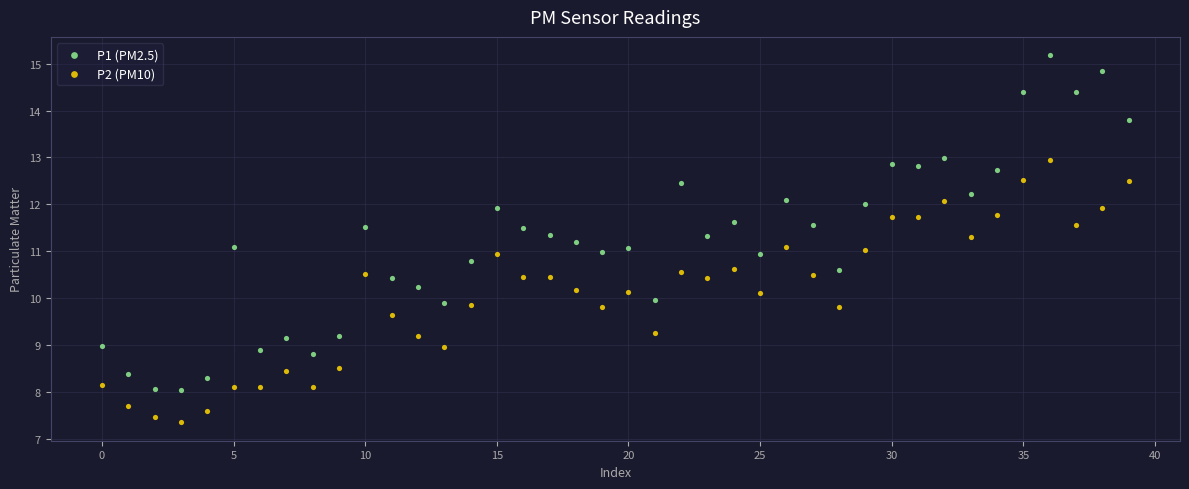

Which series contains the highest Y value?

P1 (PM2.5)